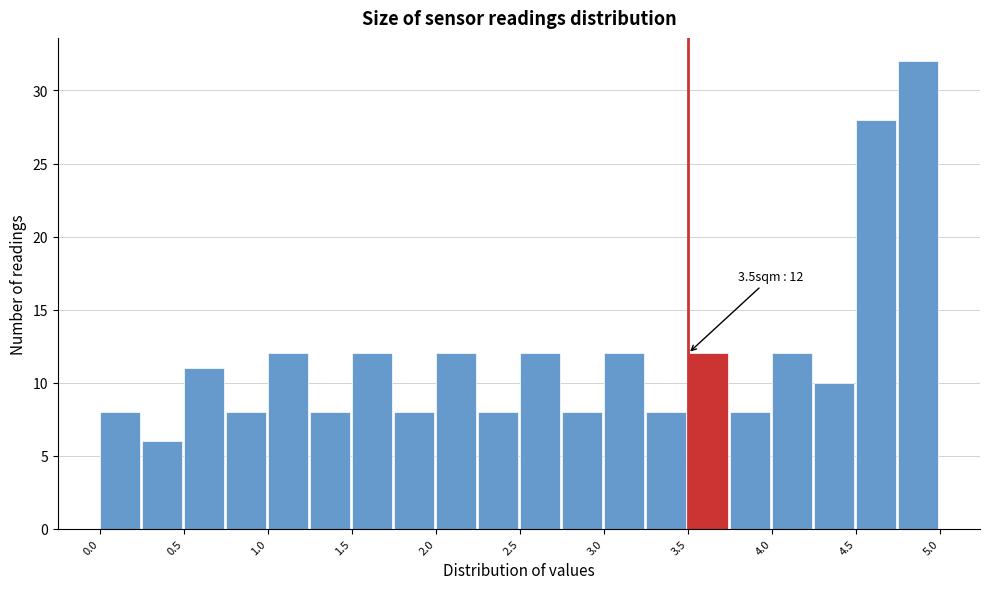

Which range on the x-axis has the tallest bar?

4.75 to 5.00